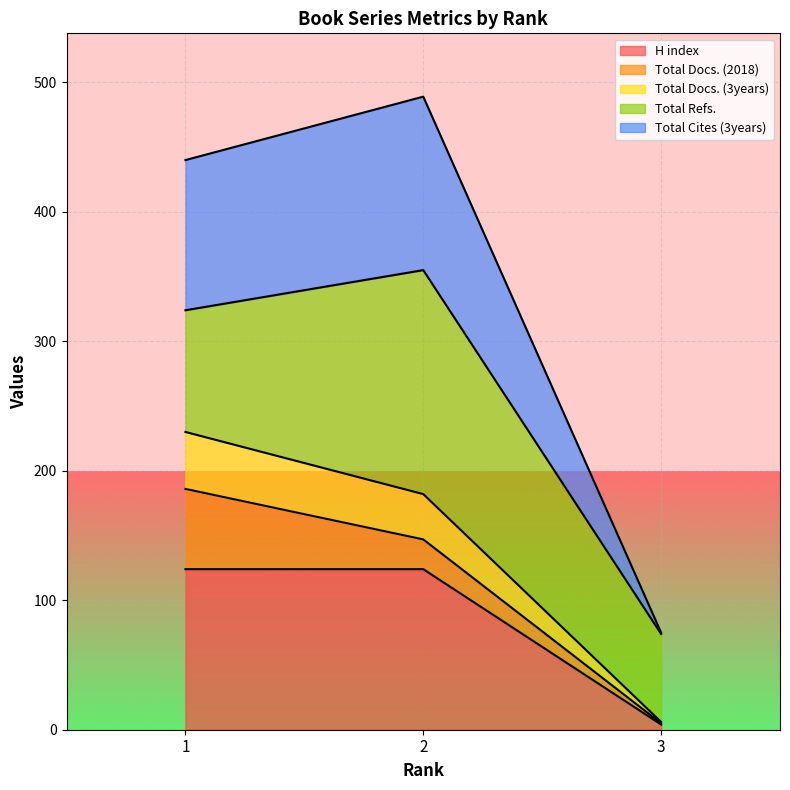

How many H index values are between 4 and 124?

3